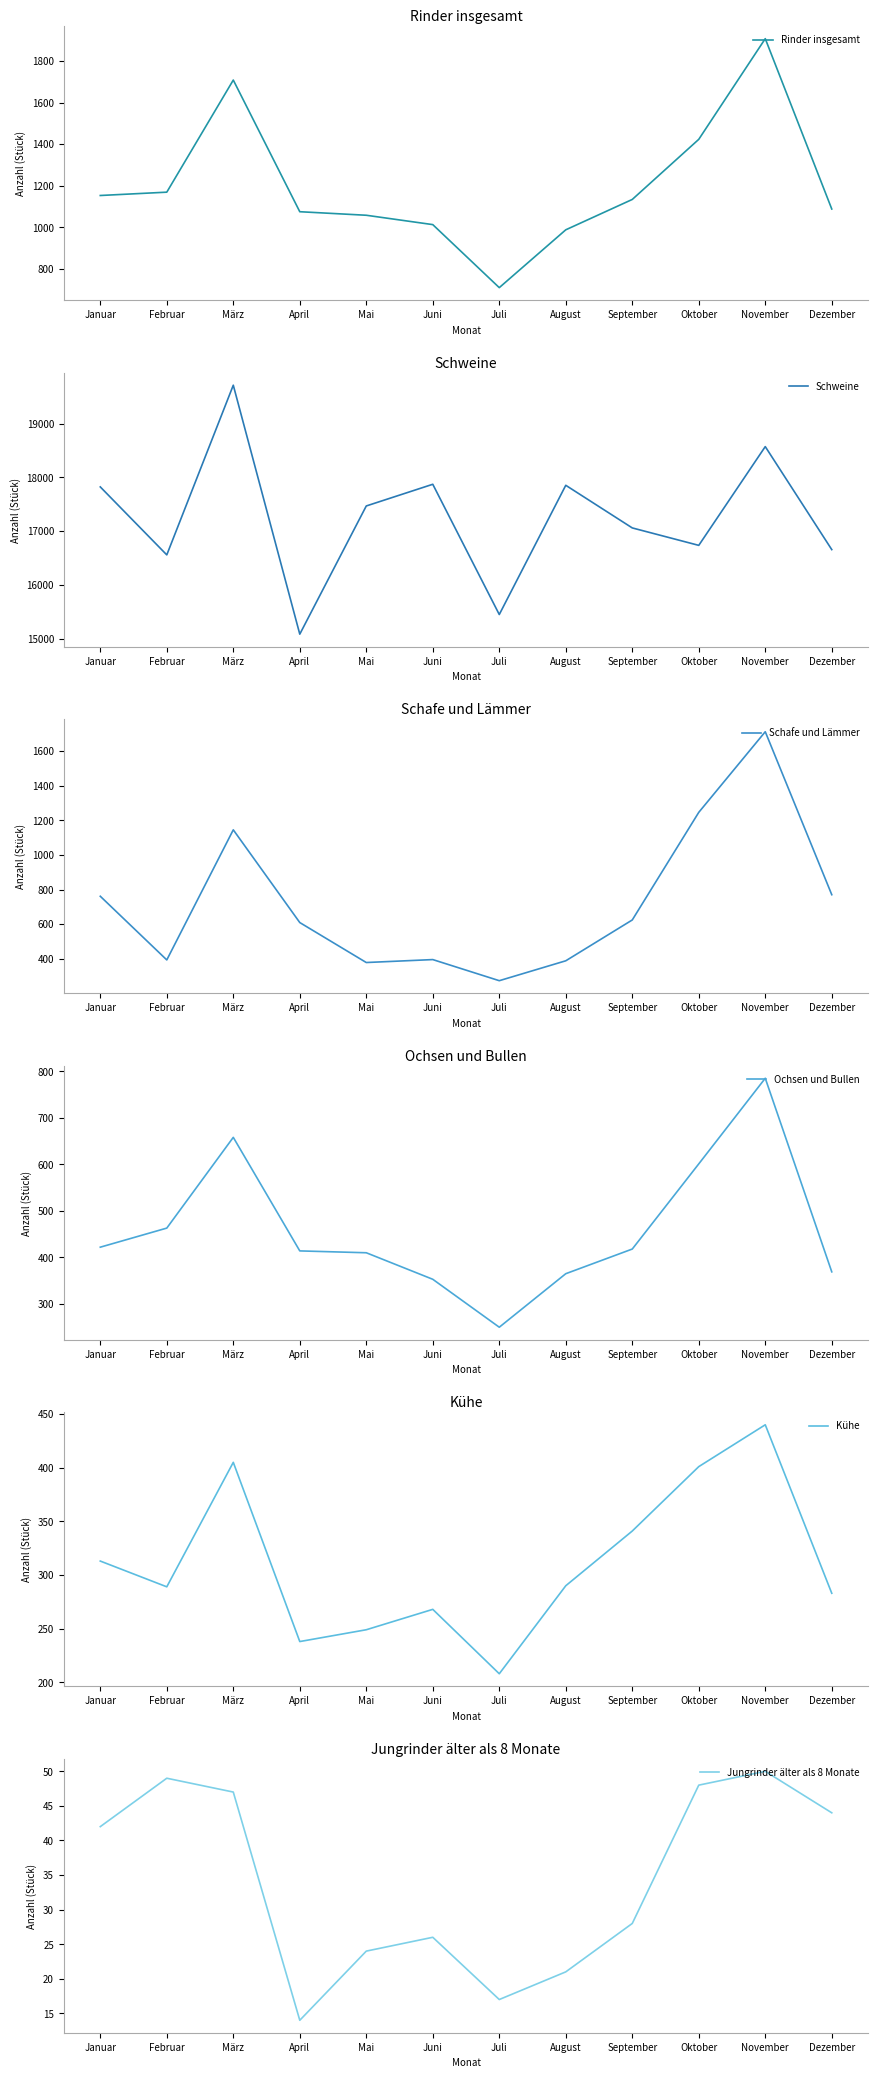

Where is the first local maximum for Ochsen und Bullen?

März